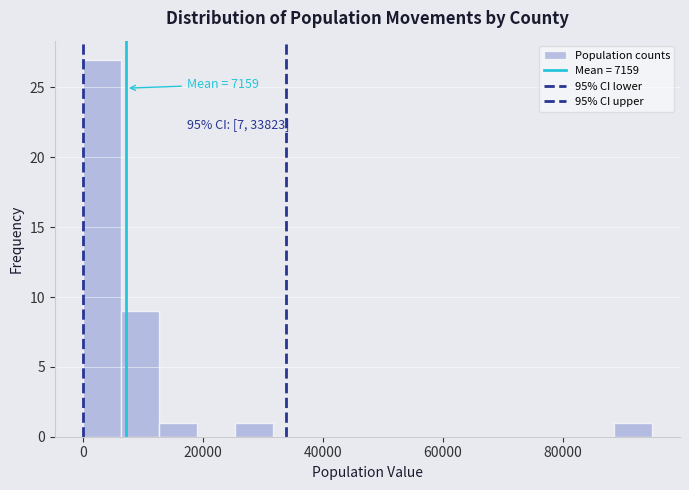

Read against the x-axis, roughly where is the centre of the tallest bar?

4000